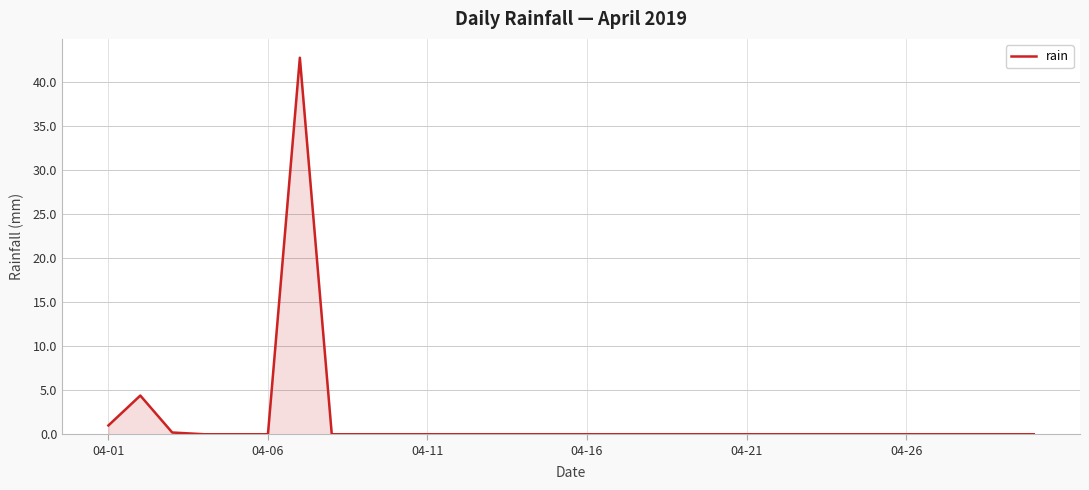

Does the chart display data point markers on the line(s)?

No